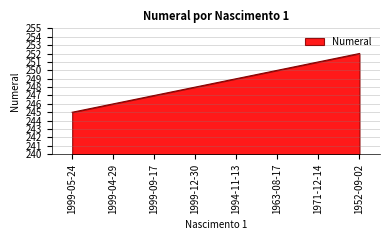

Reading left to right, what are all the values shown in this chart?

1999-05-24=245	1999-04-29=246	1999-09-17=247	1999-12-30=248	1994-11-13=249	1963-08-17=250	1971-12-14=251	1952-09-02=252